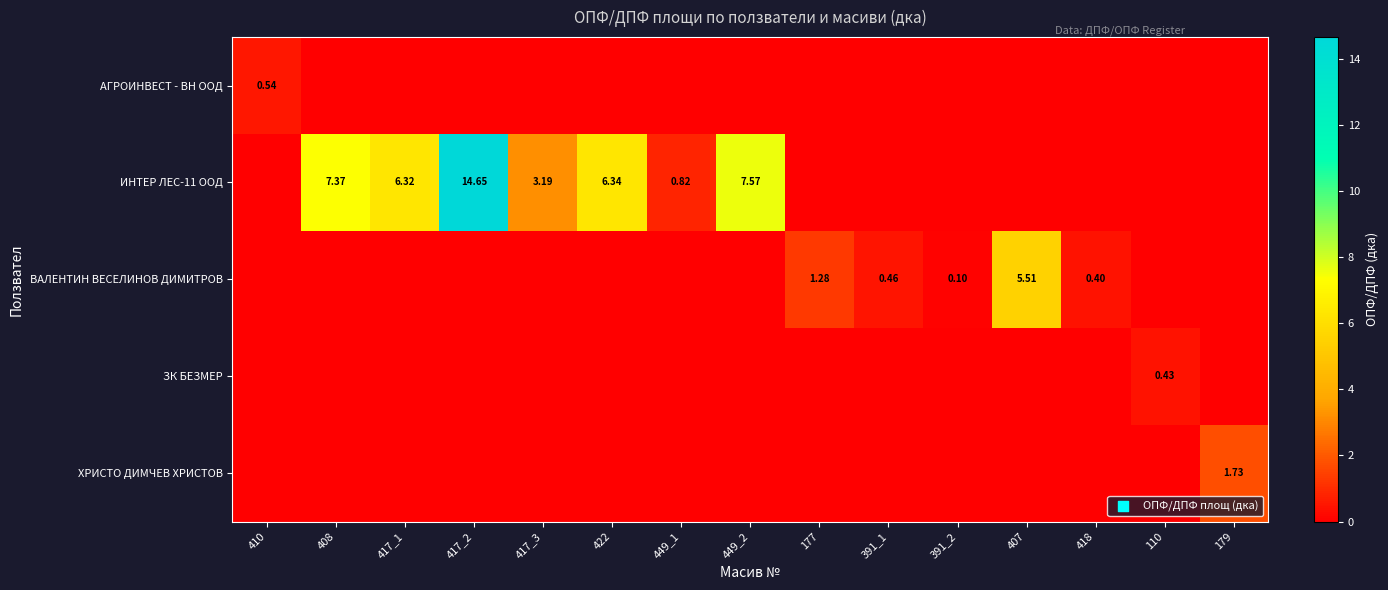

Which category has the highest value across all series?

417_2